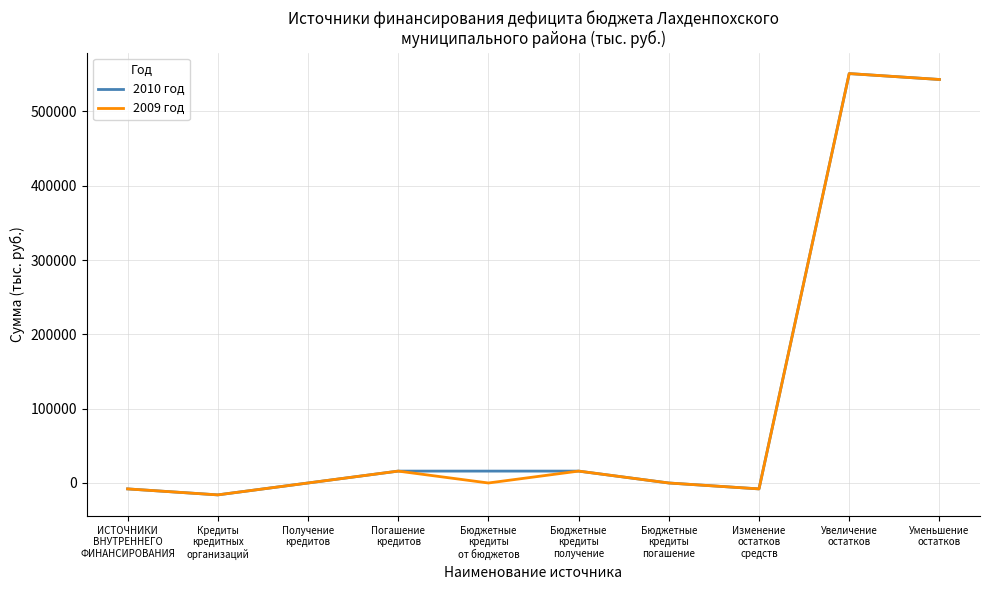

What is the maximum value for 2009 год?

550916.9